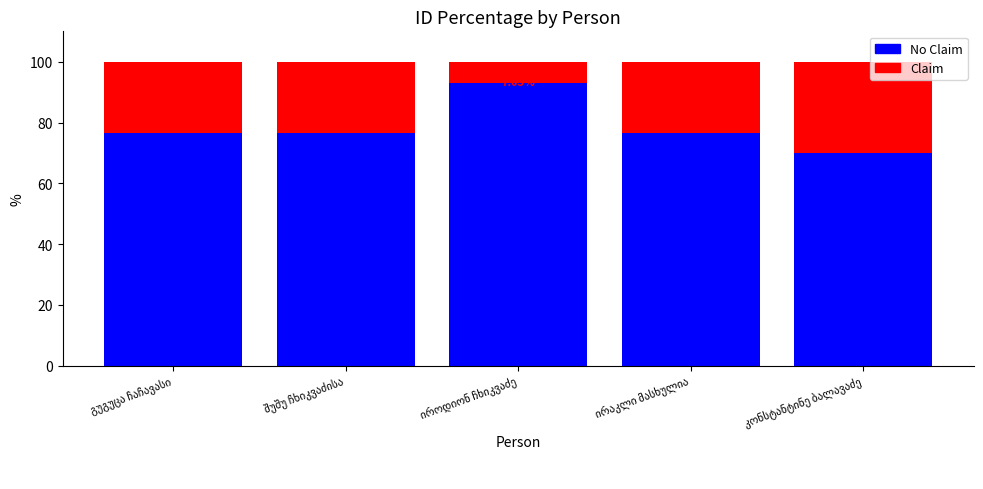

What is the approximate value of No Claim at შუშუ ჩხიკვაძისა?

76.4